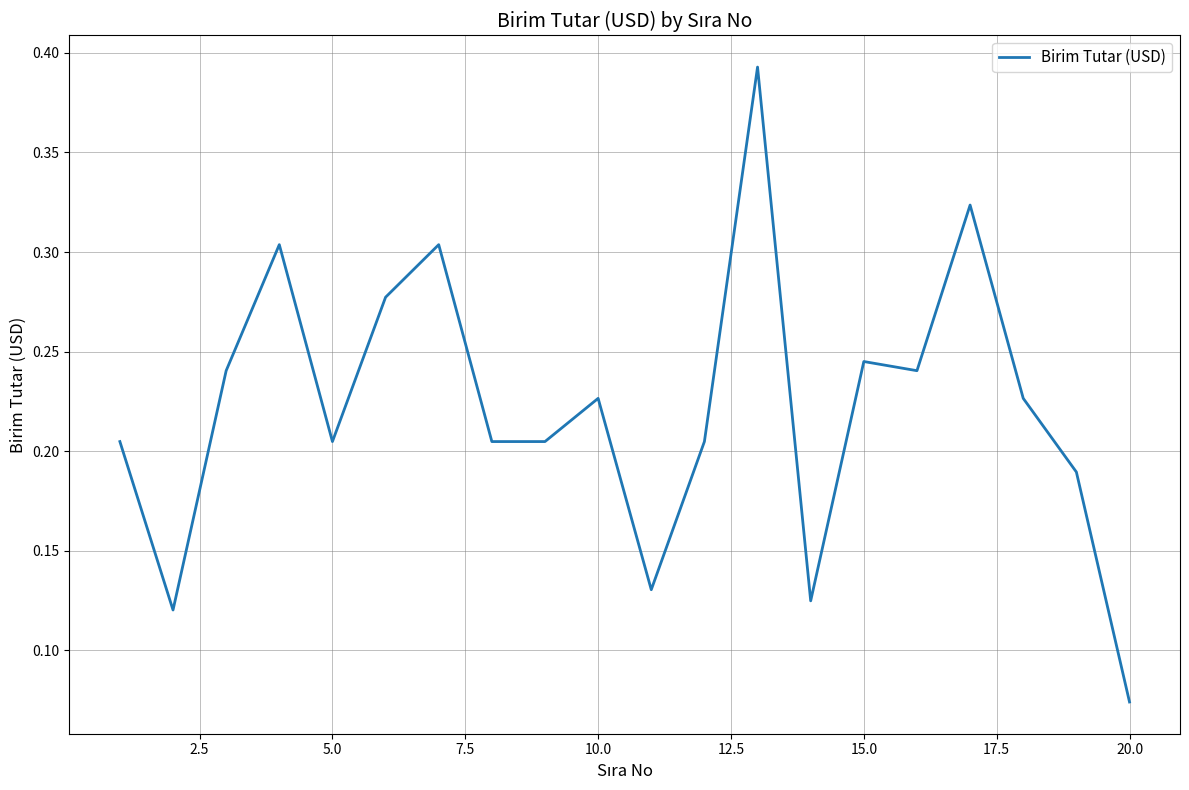

Does the chart display data point markers on the line(s)?

No